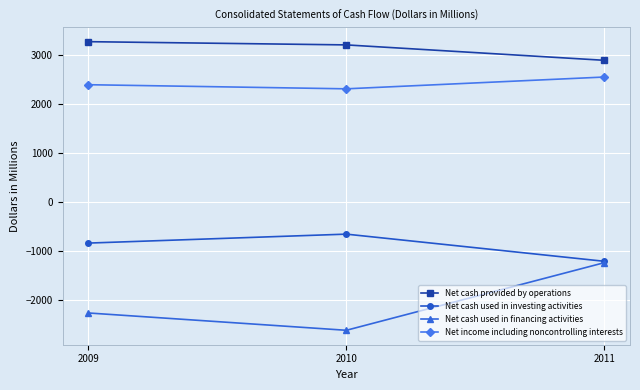

Count the Net cash used in financing activities values in the range -2624 to -1242.

3